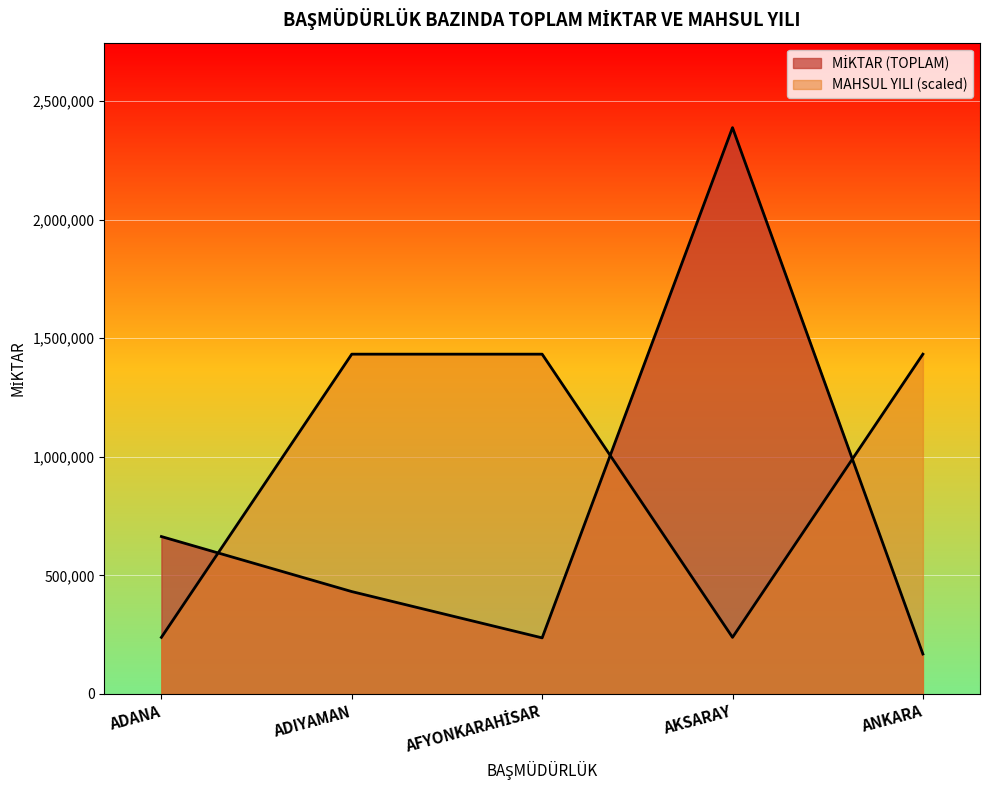

Is the value of MİKTAR (TOPLAM) at AFYONKARAHİSAR greater than the value of MAHSUL YILI (avg) at AKSARAY?

No